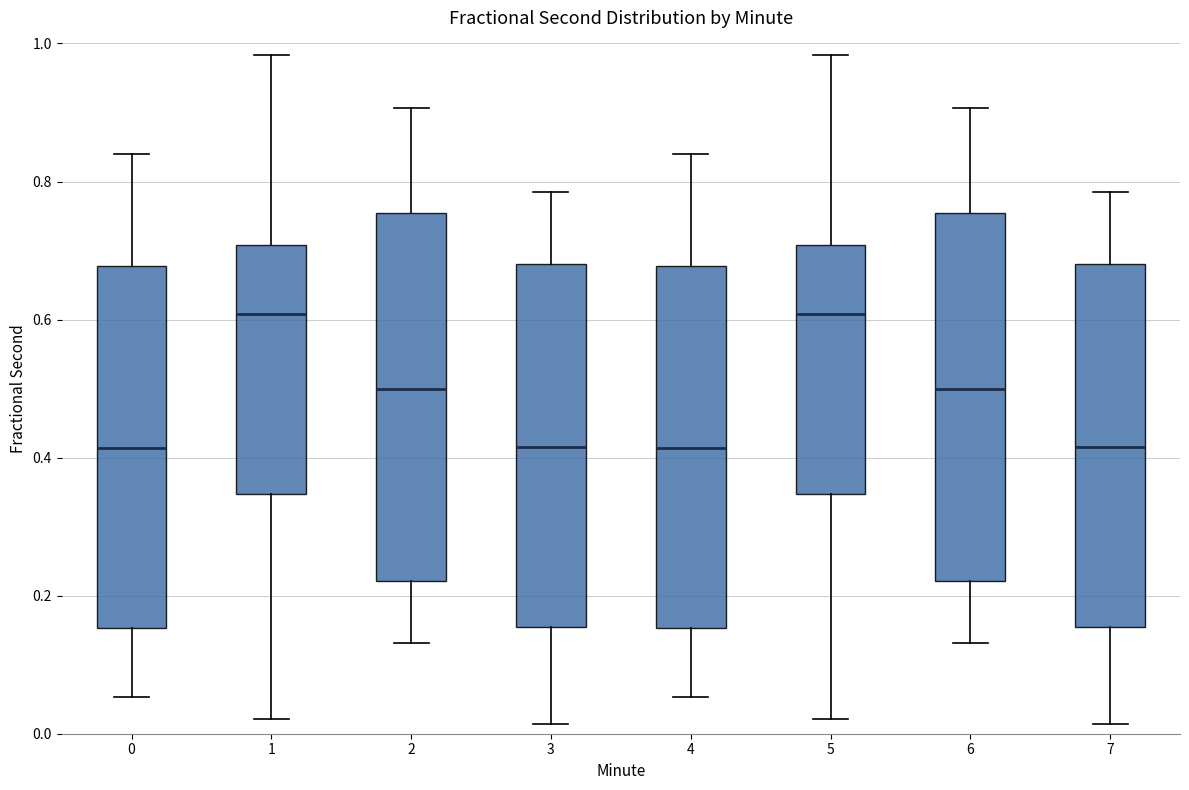

Reading left to right, read every box against the y-axis: the position of its median line, the range the box covers, and the ends of its whiskers. The values are not printed on the chart, so give them approximately, as read against the axis.

0: median 0.42, box 0.16 to 0.68, whiskers 0.06 to 0.84
1: median 0.60, box 0.34 to 0.70, whiskers 0.02 to 0.98
2: median 0.50, box 0.22 to 0.76, whiskers 0.14 to 0.90
3: median 0.42, box 0.16 to 0.68, whiskers 0.02 to 0.78
4: median 0.42, box 0.16 to 0.68, whiskers 0.06 to 0.84
5: median 0.60, box 0.34 to 0.70, whiskers 0.02 to 0.98
6: median 0.50, box 0.22 to 0.76, whiskers 0.14 to 0.90
7: median 0.42, box 0.16 to 0.68, whiskers 0.02 to 0.78